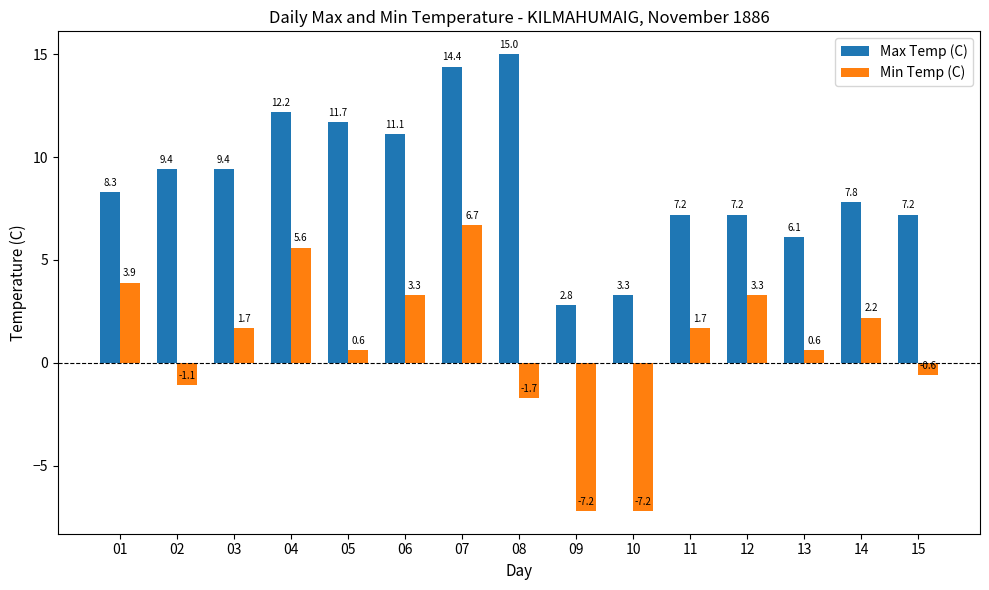

At which label does Min Temp (C) first exceed 1?

01